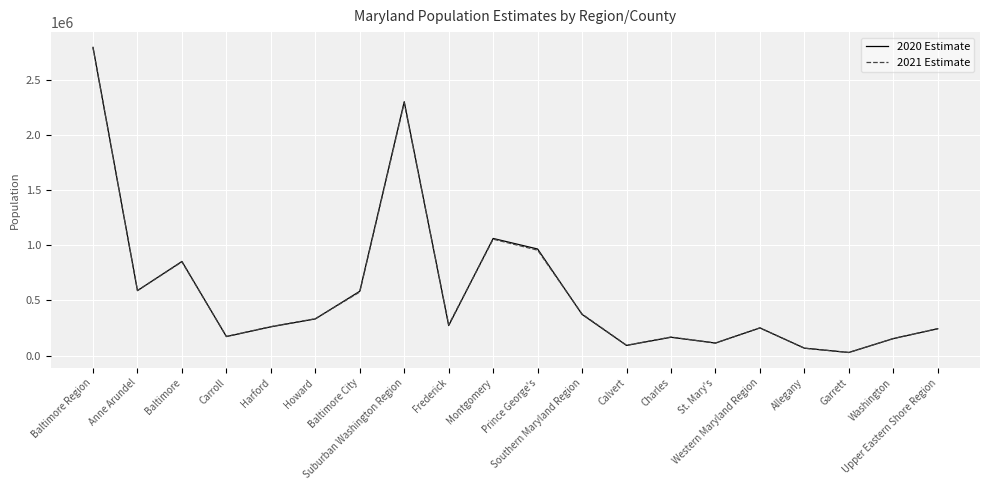

Is the value of 2020 Estimate at Washington greater than the value of 2021 Estimate at Charles?

No